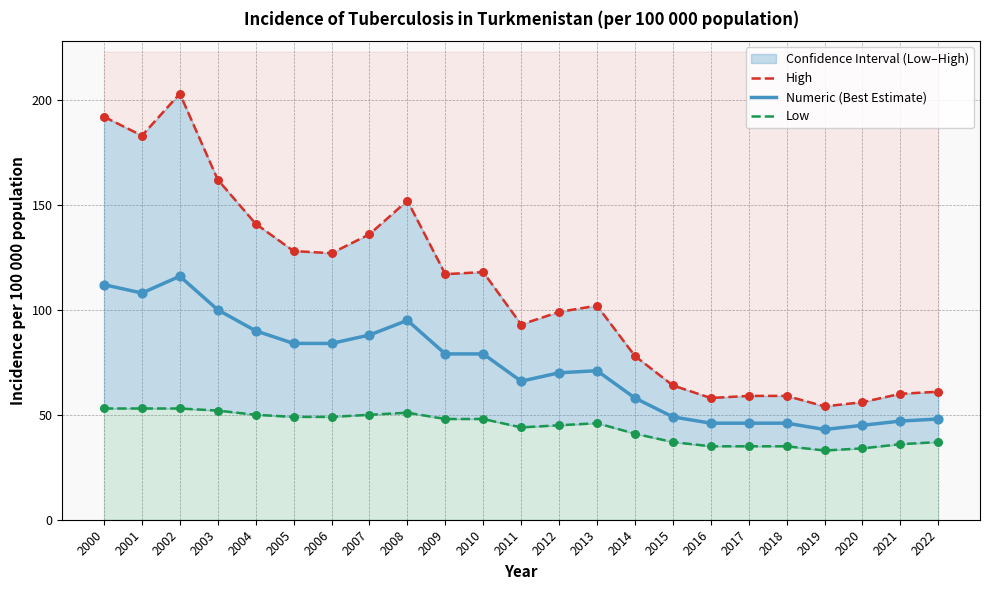

Is the value of Low at 2002 greater than the value of Numeric (Best Estimate) at 2017?

Yes